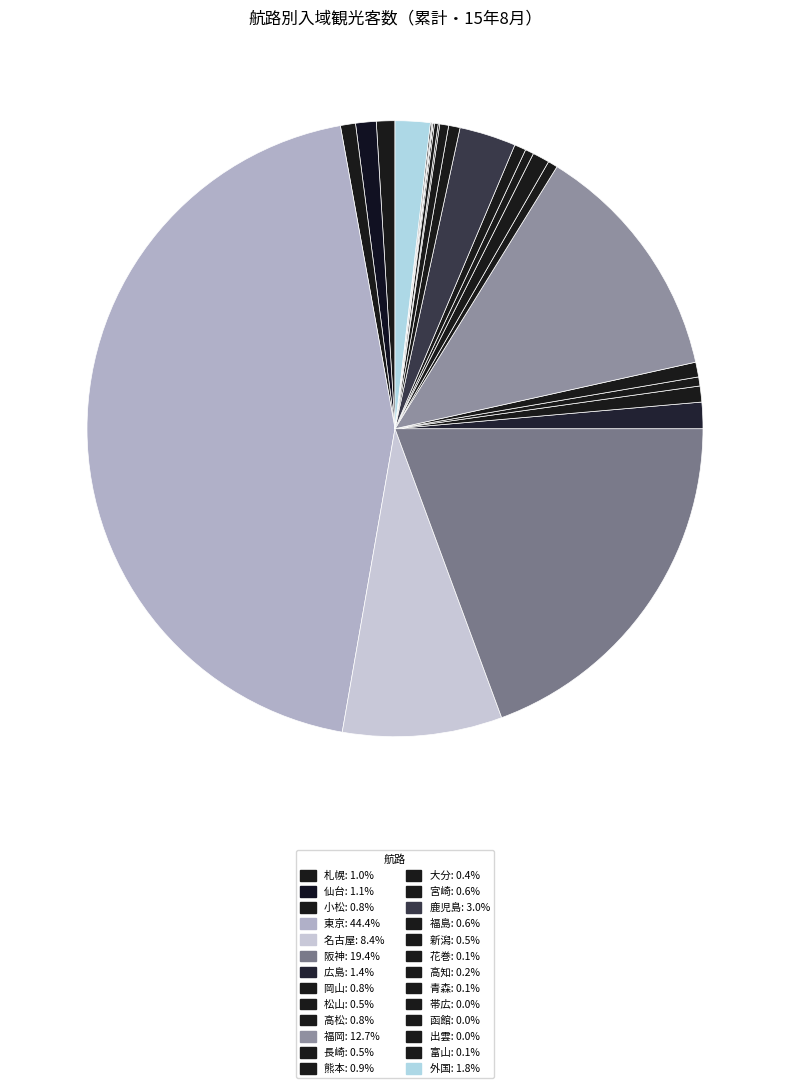

What percentage is the 仙台 slice, to the nearest percent?

1%